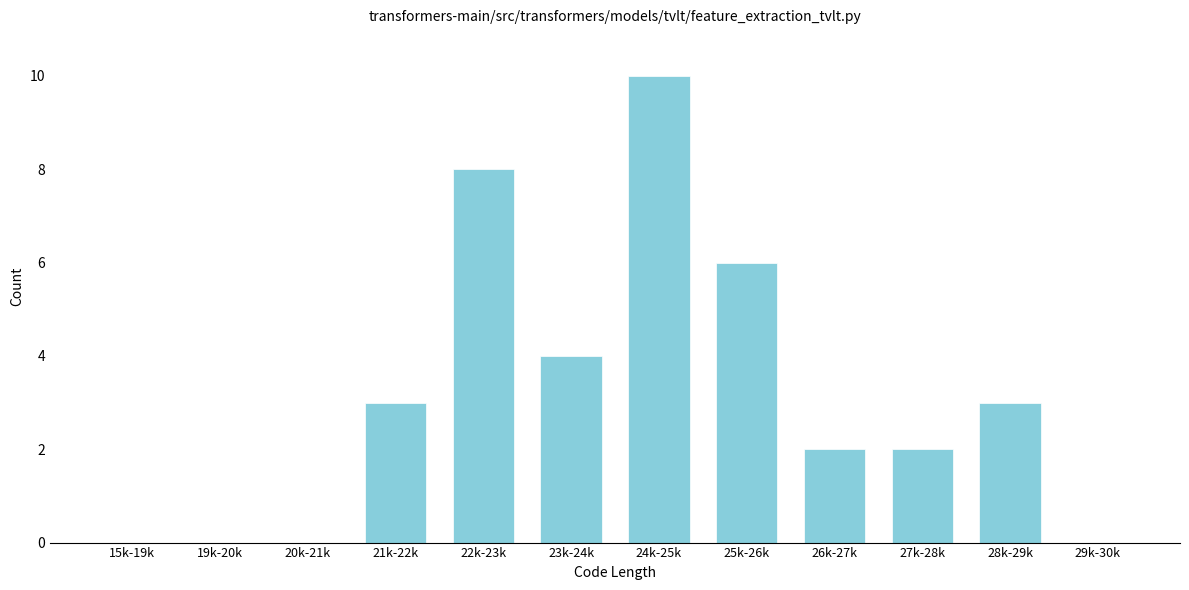

Reading left to right, list all the values displayed in this chart.

15k-19k=0	19k-20k=0	20k-21k=0	21k-22k=3	22k-23k=8	23k-24k=4	24k-25k=10	25k-26k=6	26k-27k=2	27k-28k=2	28k-29k=3	29k-30k=0